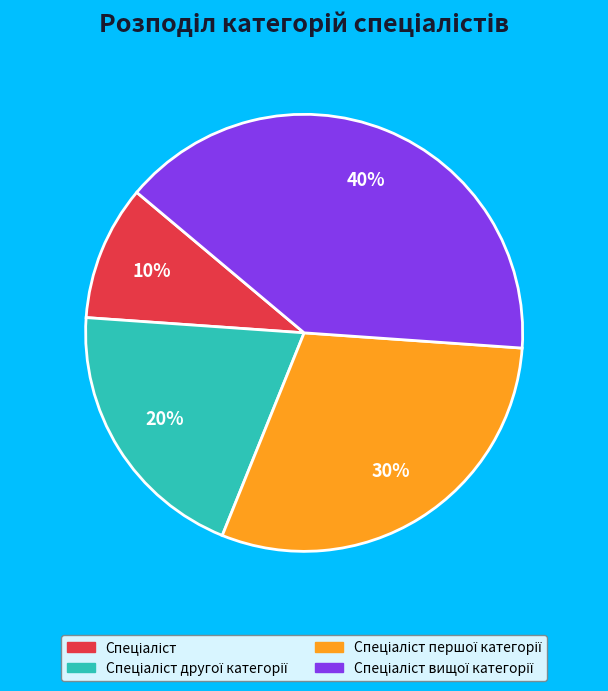

Is there any slice that represents more than half of the pie?

No